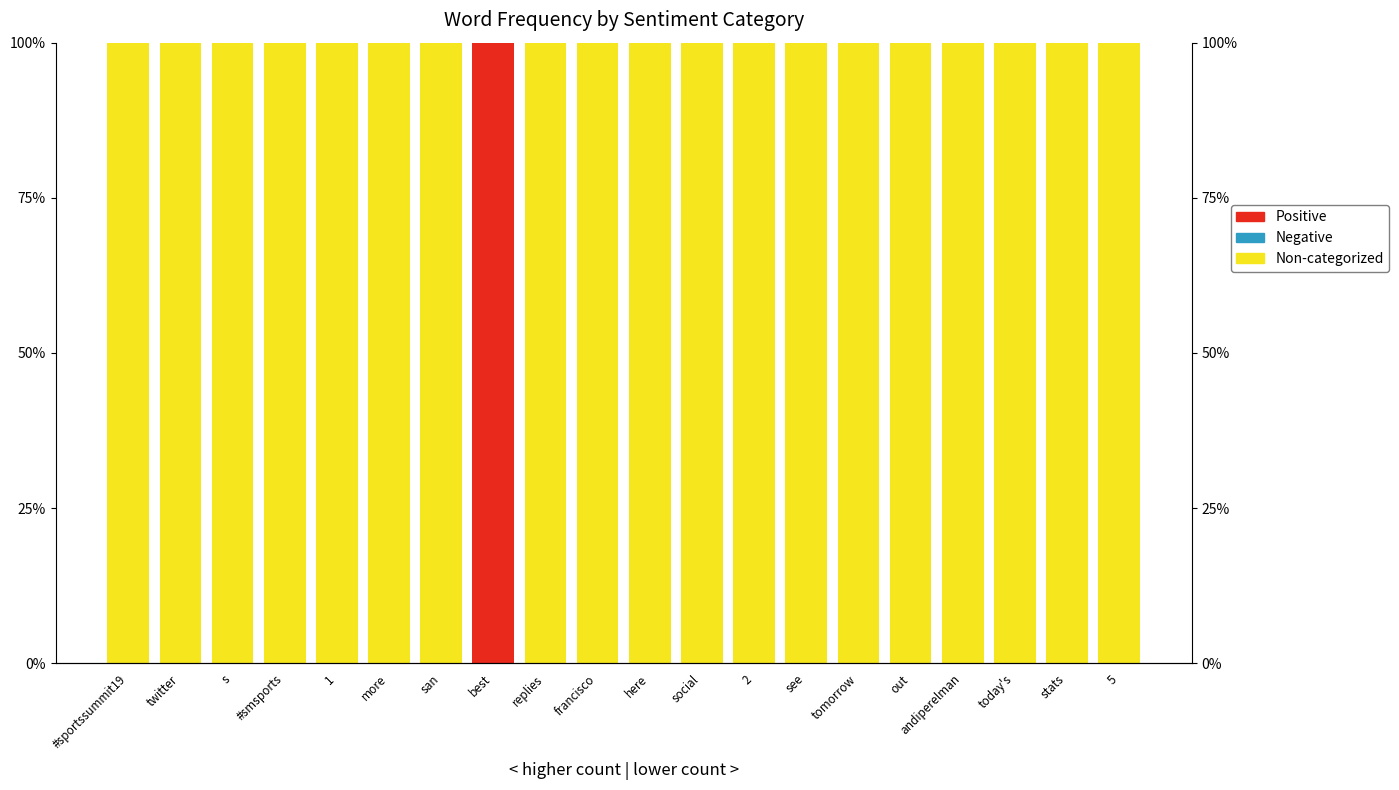

Is it true that Positive equals 0 at stats?

True